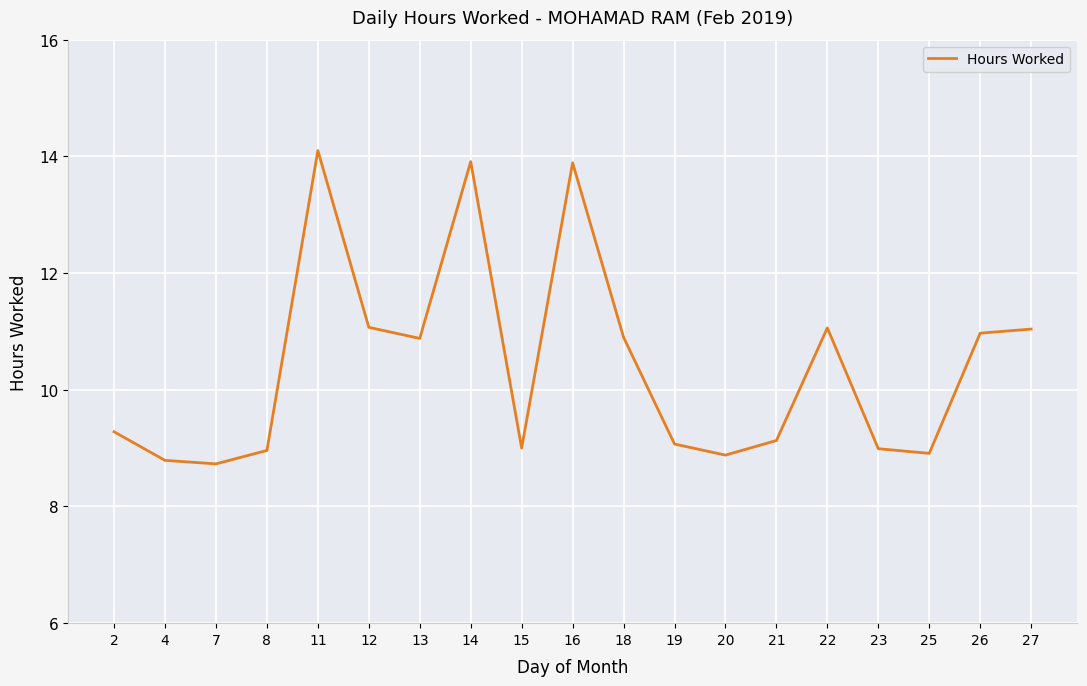

What value does the data have at 23?

9.0